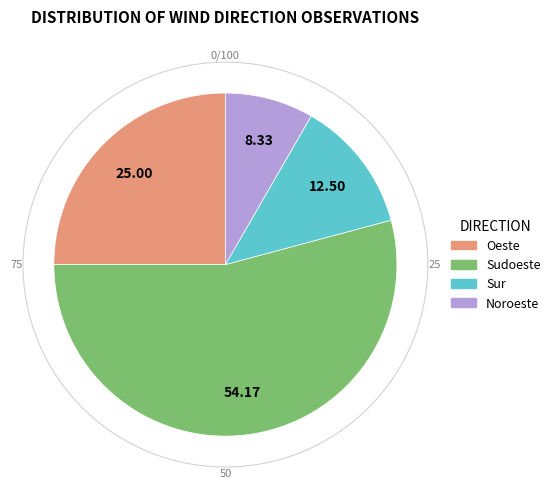

Rank the categories by value from lowest to highest.

Noroeste, Sur, Oeste, Sudoeste